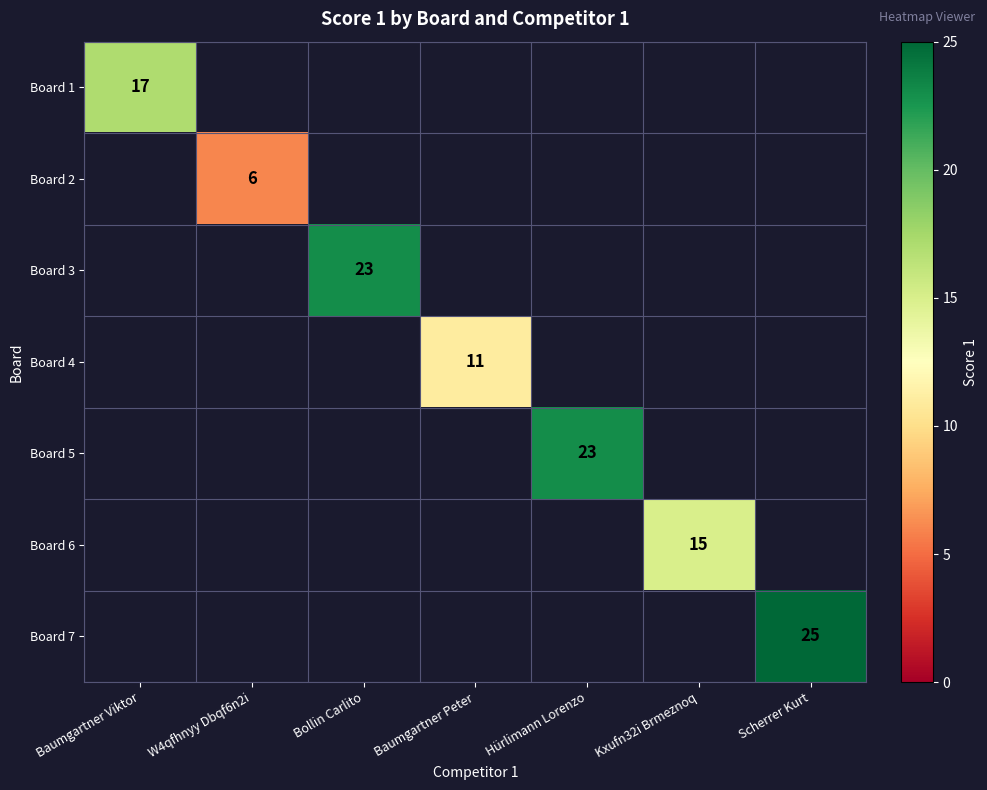

Which category has the highest value across all series?

Scherrer Kurt